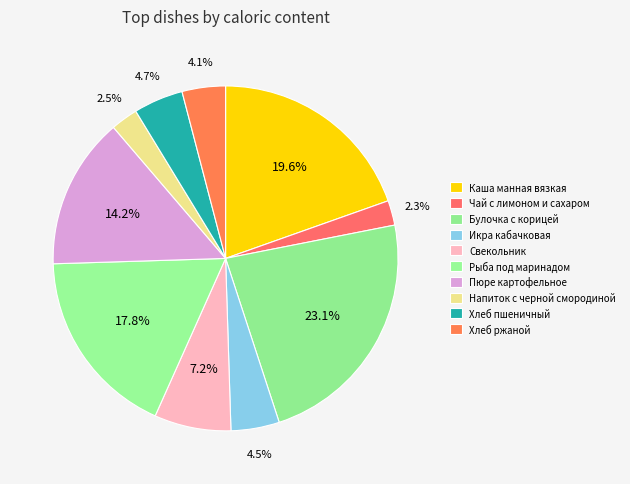

Count the number of slices in the pie.

10